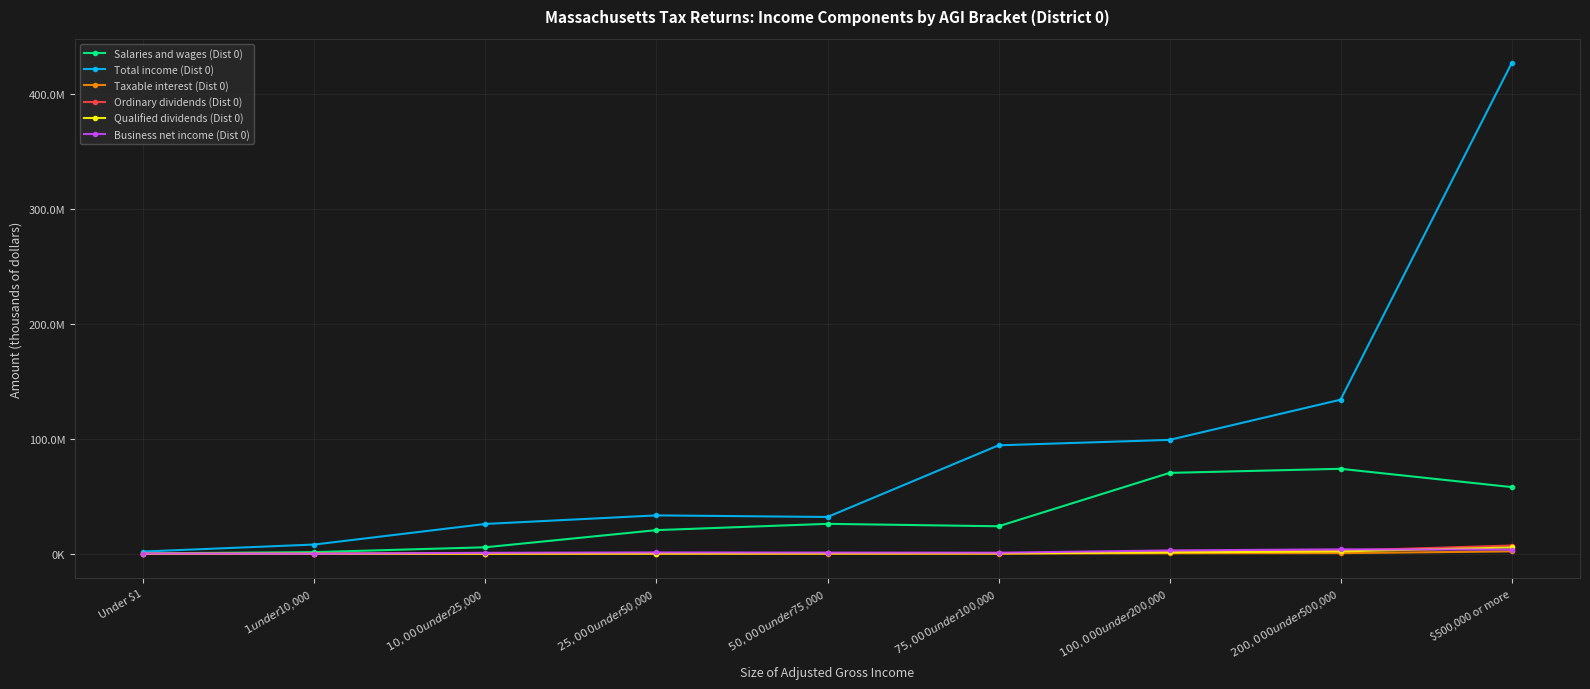

What position from the right is Under $1?

9